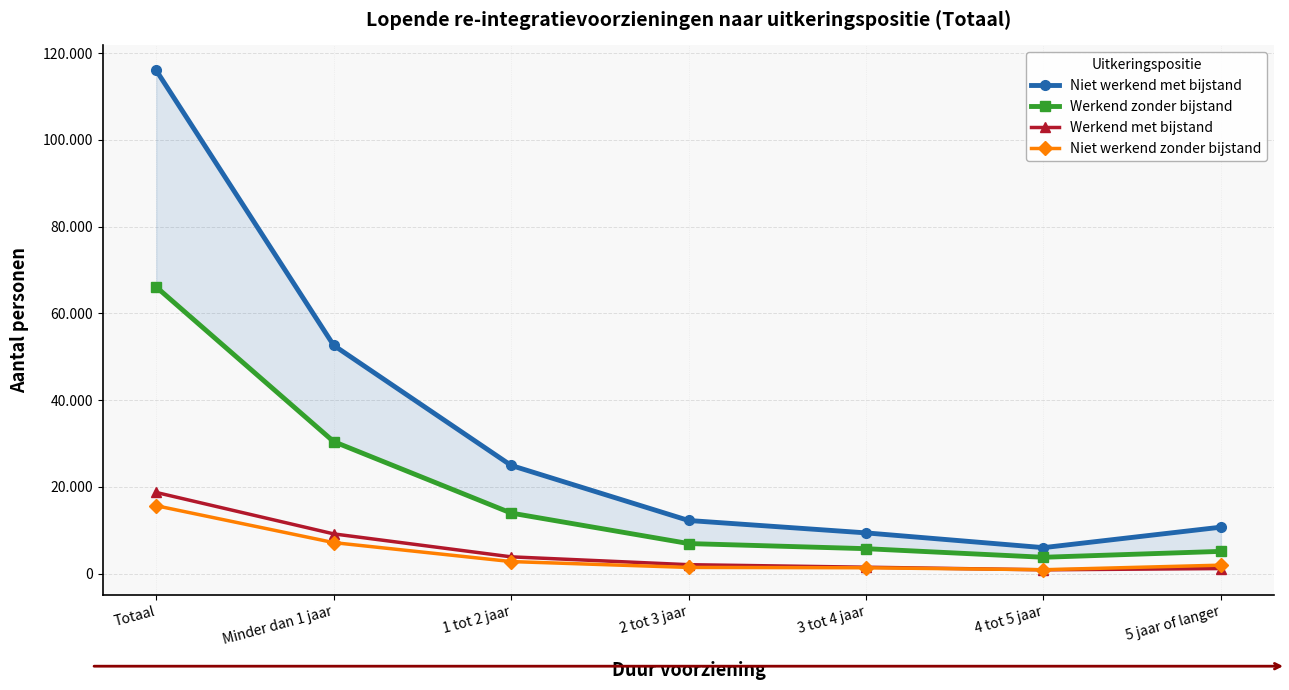

At how many categories does at least one series exceed 91459?

1